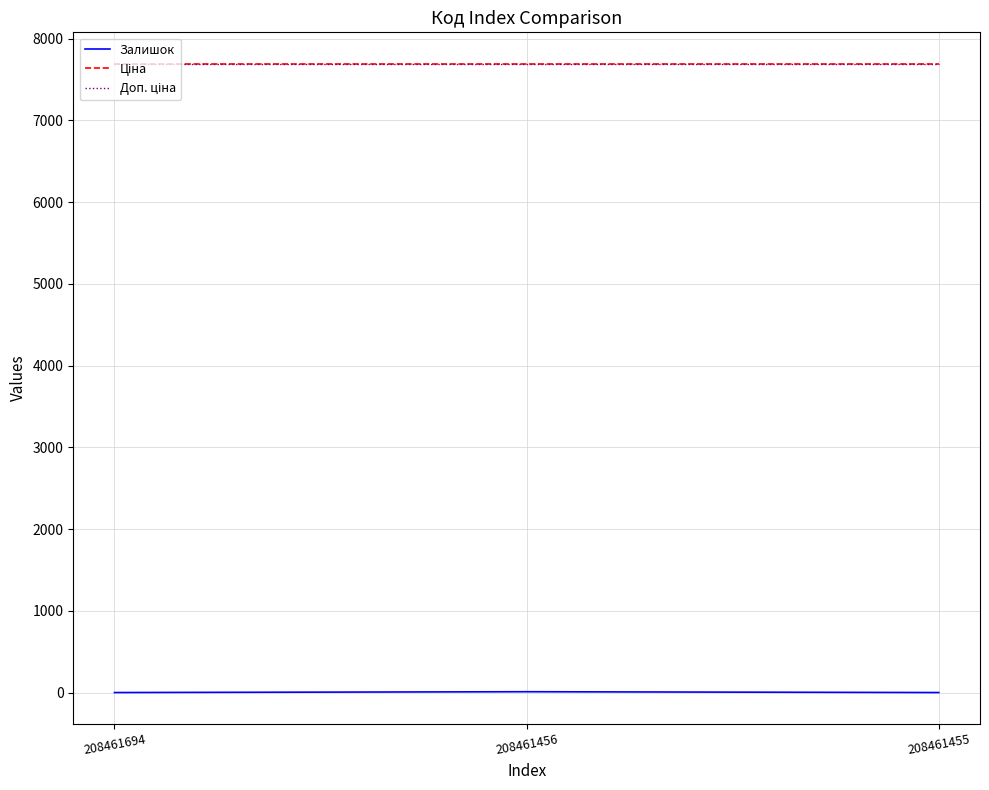

At how many categories does at least one series exceed 1714?

3